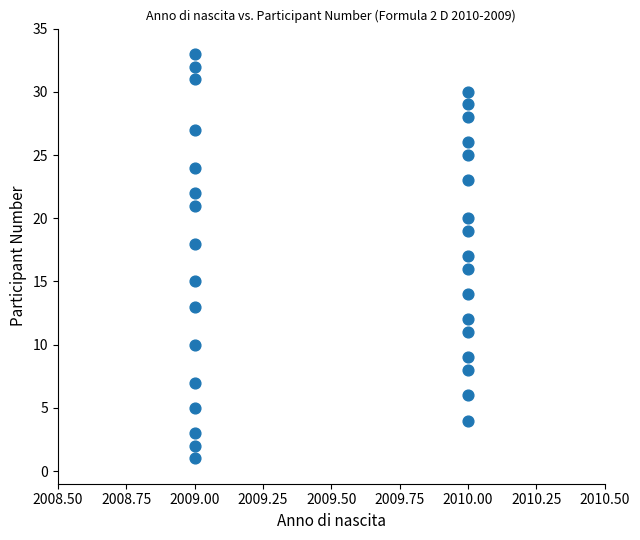

What is the range of Y values (max minus min)?

32